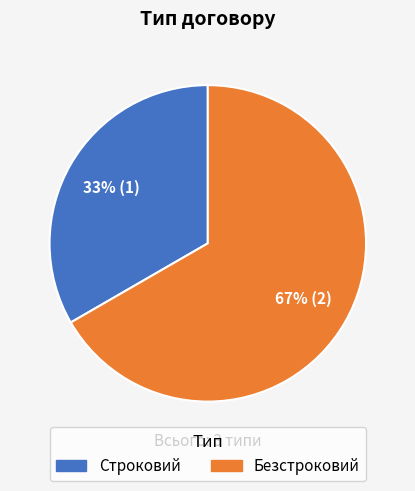

True or false: Строковий accounts for 33% of the total.

True